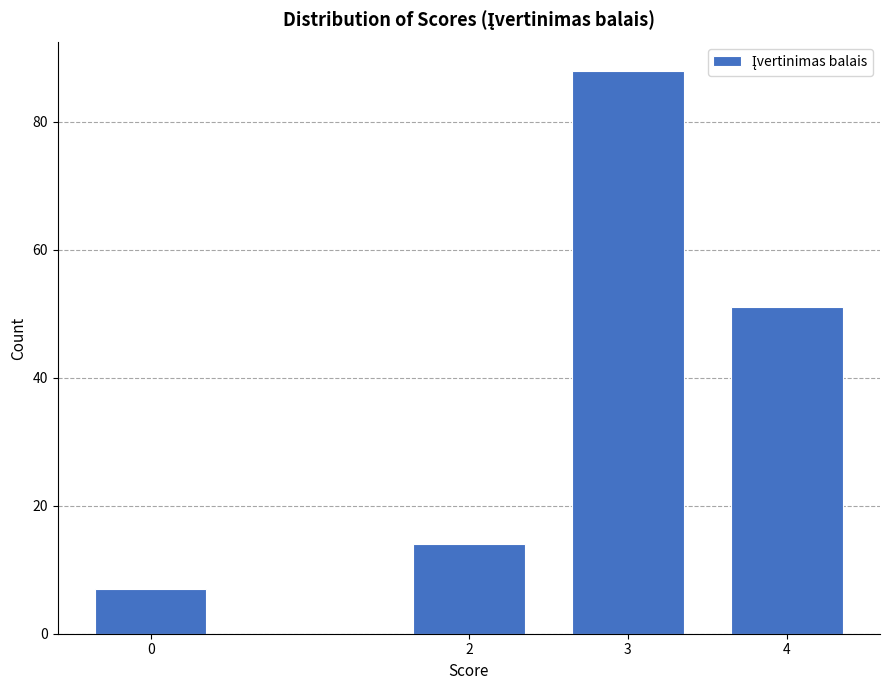

Reading right to left, transcribe all the data shown in this chart.

51	88	14	7